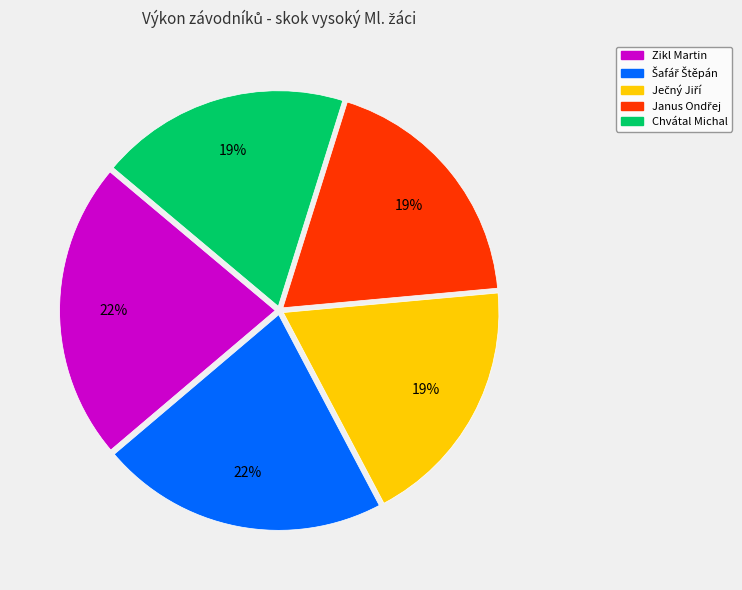

To the nearest percent, what is the average slice percentage?

20%